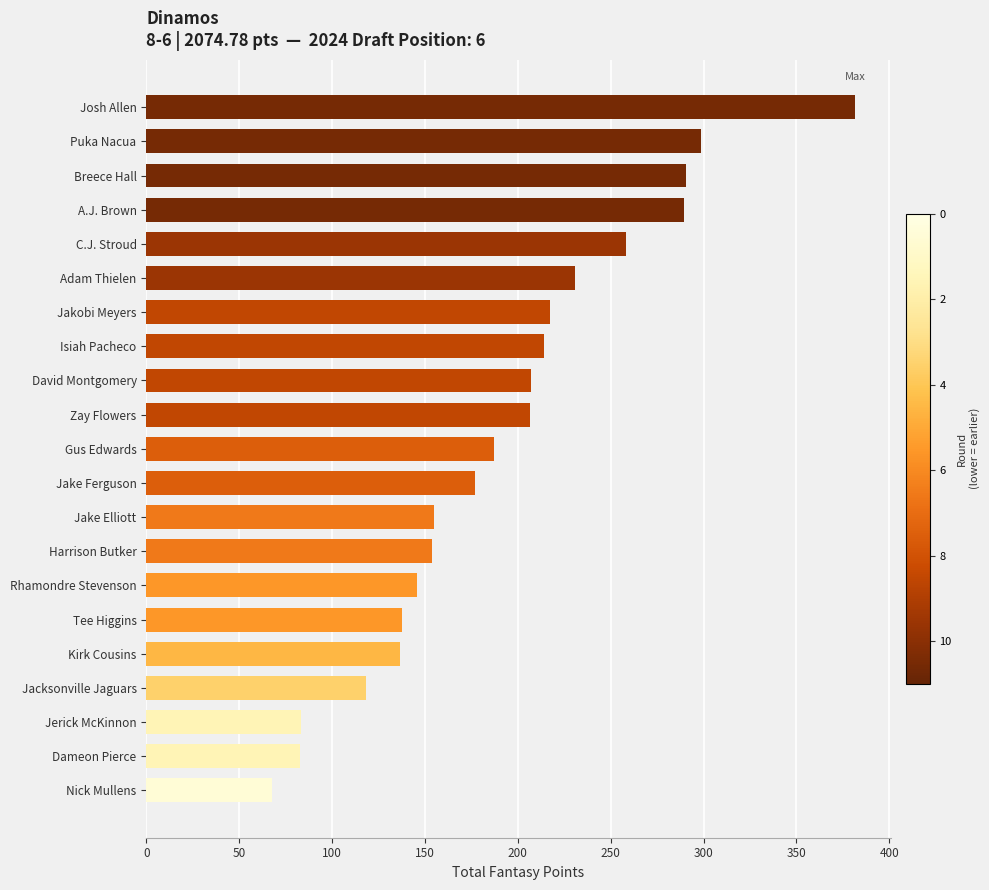

What is the difference between the maximum and minimum values?

313.9